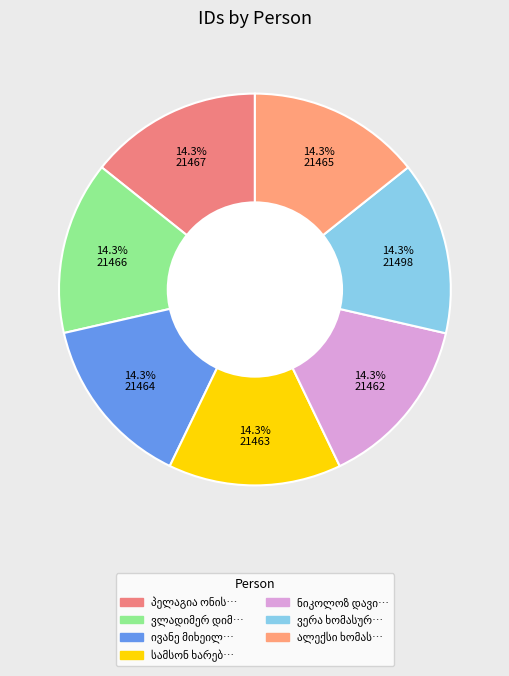

How many slices are in this pie chart?

7